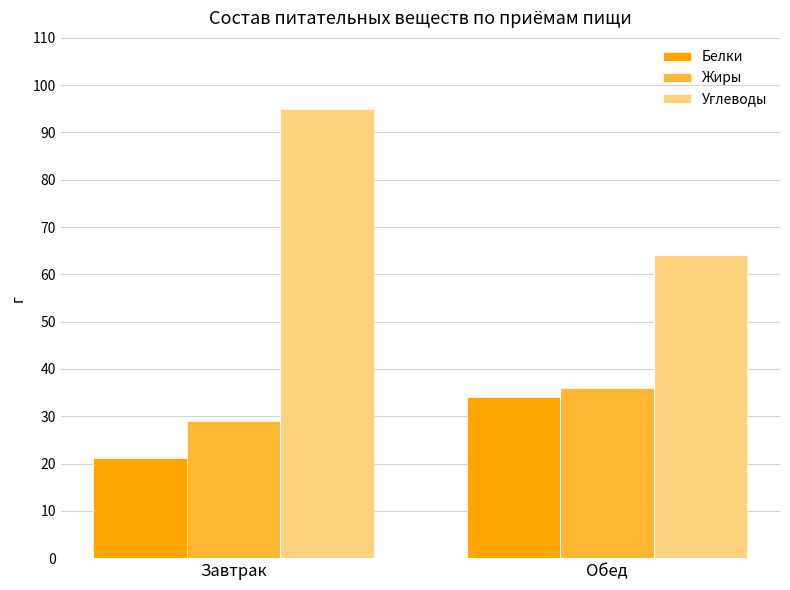

What is the minimum value for Углеводы?

64.0